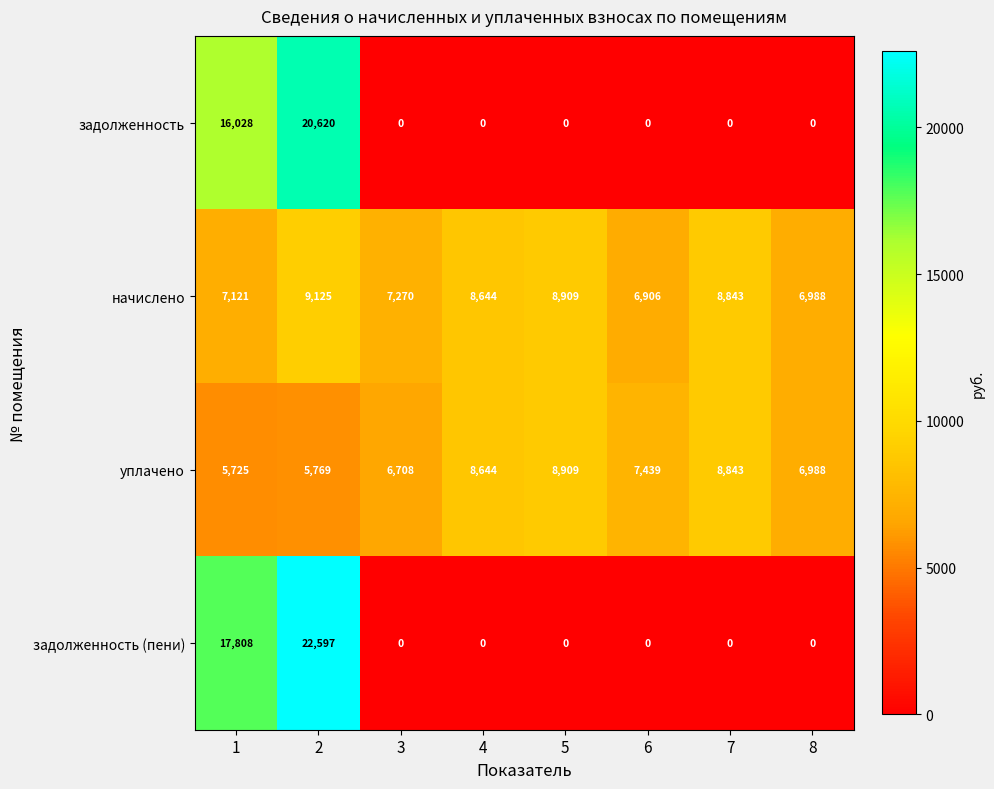

What is the greatest value displayed?

22597